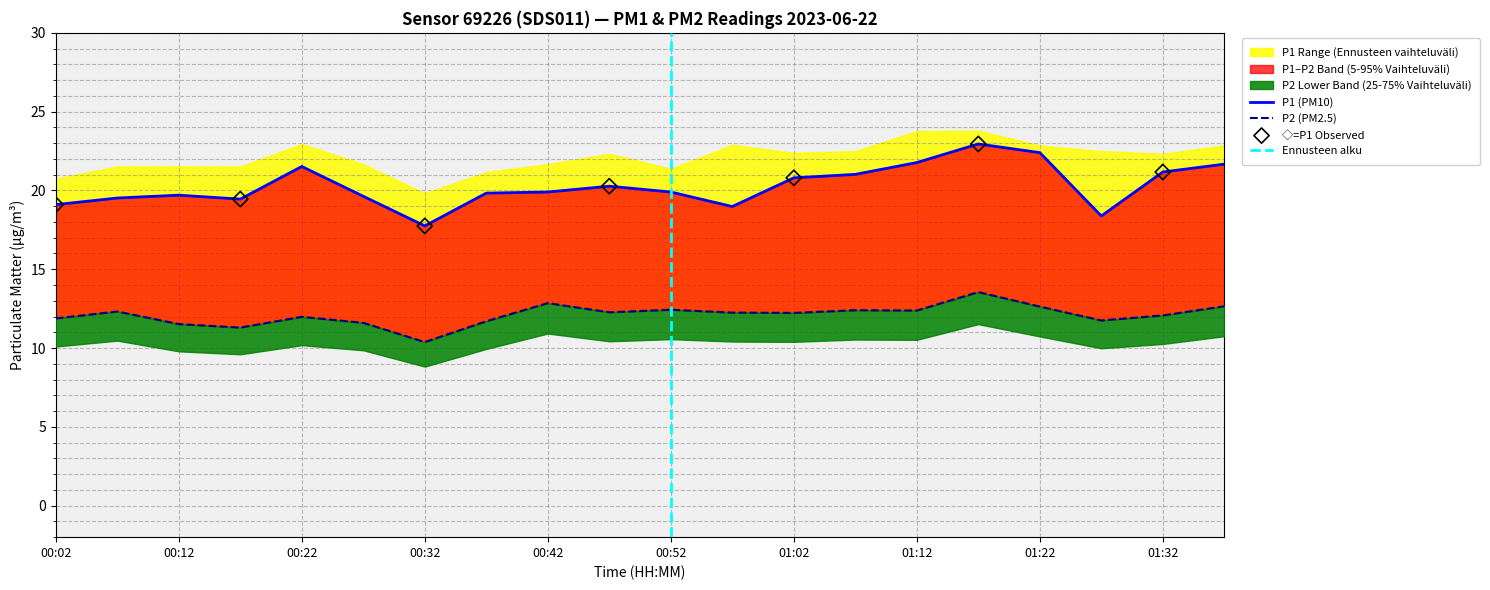

Which series reaches the minimum Y coordinate?

P2